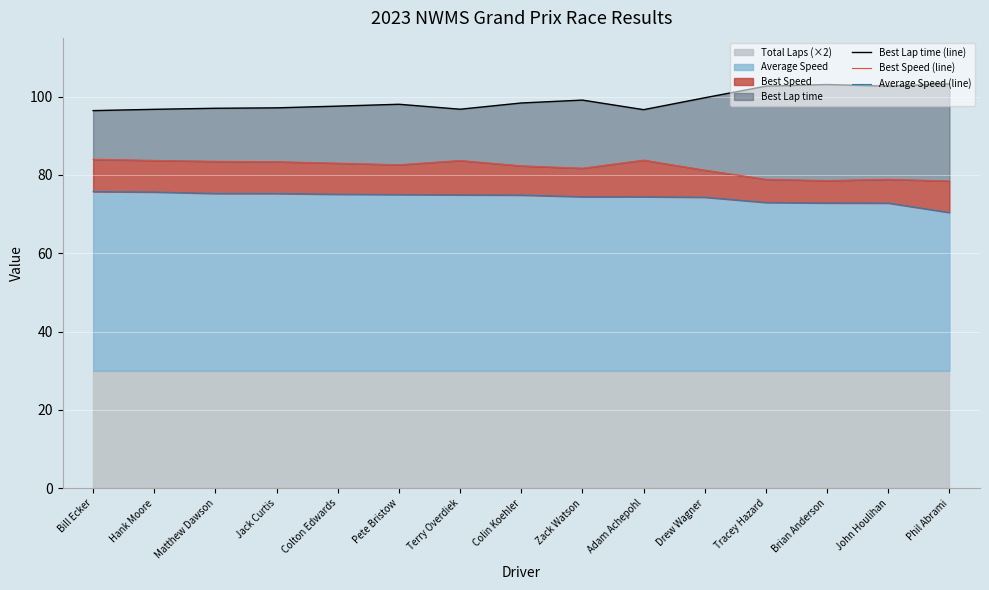

What is the average value of the Average Speed (line) series?

74.3